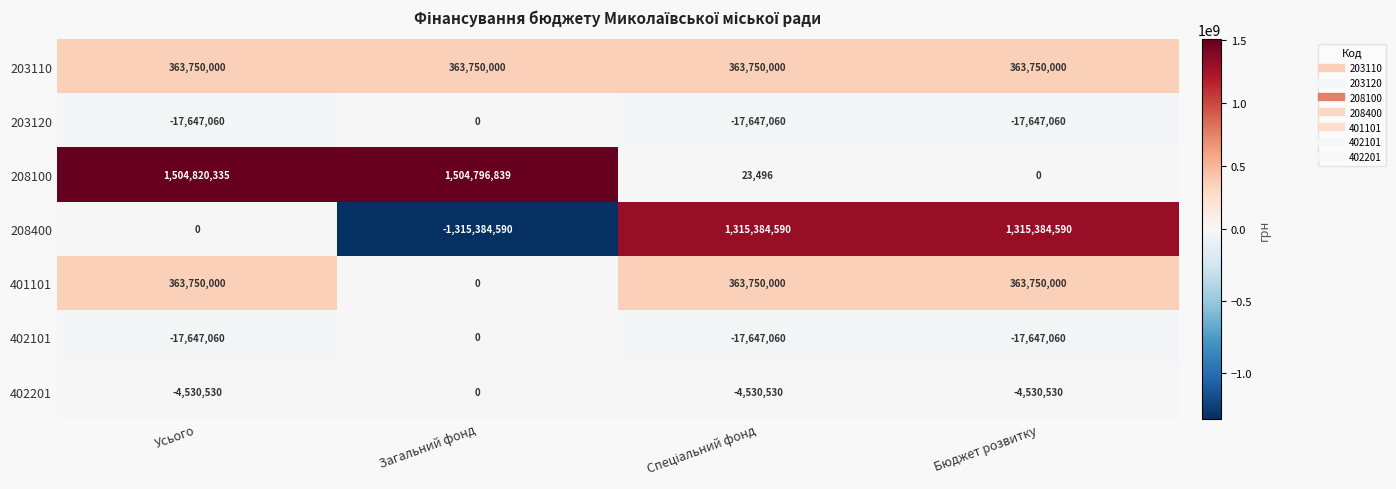

What is the difference between the maximum and minimum values in the 402201 series?

4530530